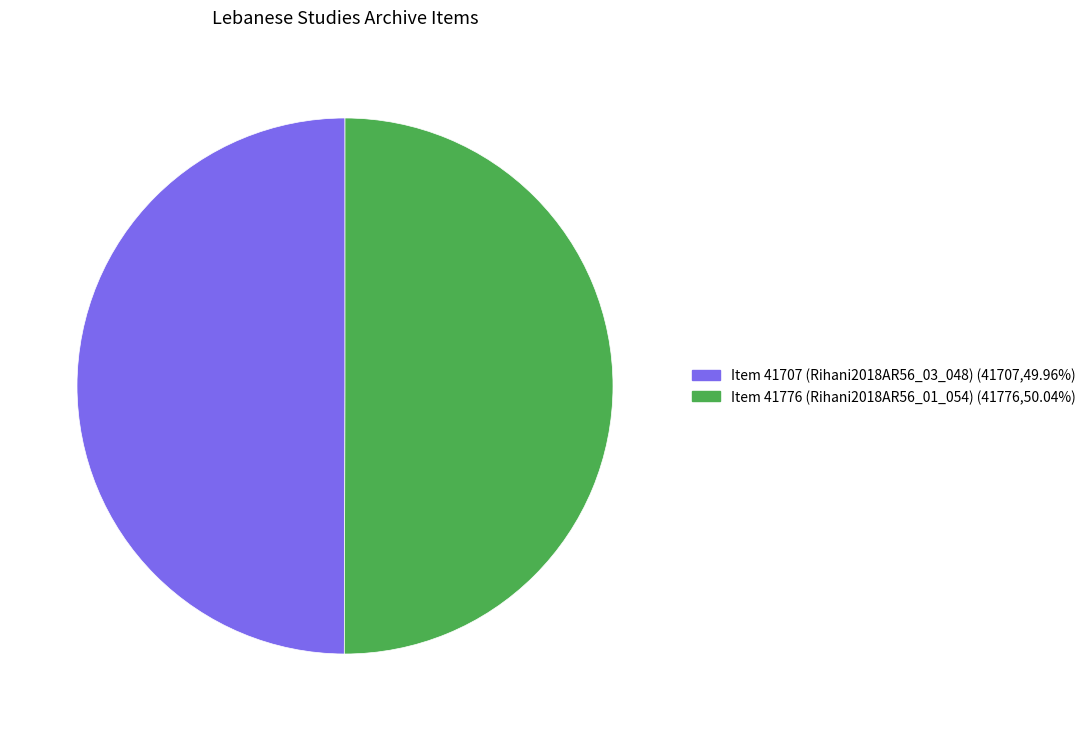

Is the sum of Item 41707 (Rihani2018AR56_03_048) and Item 41776 (Rihani2018AR56_01_054) greater than half?

Yes